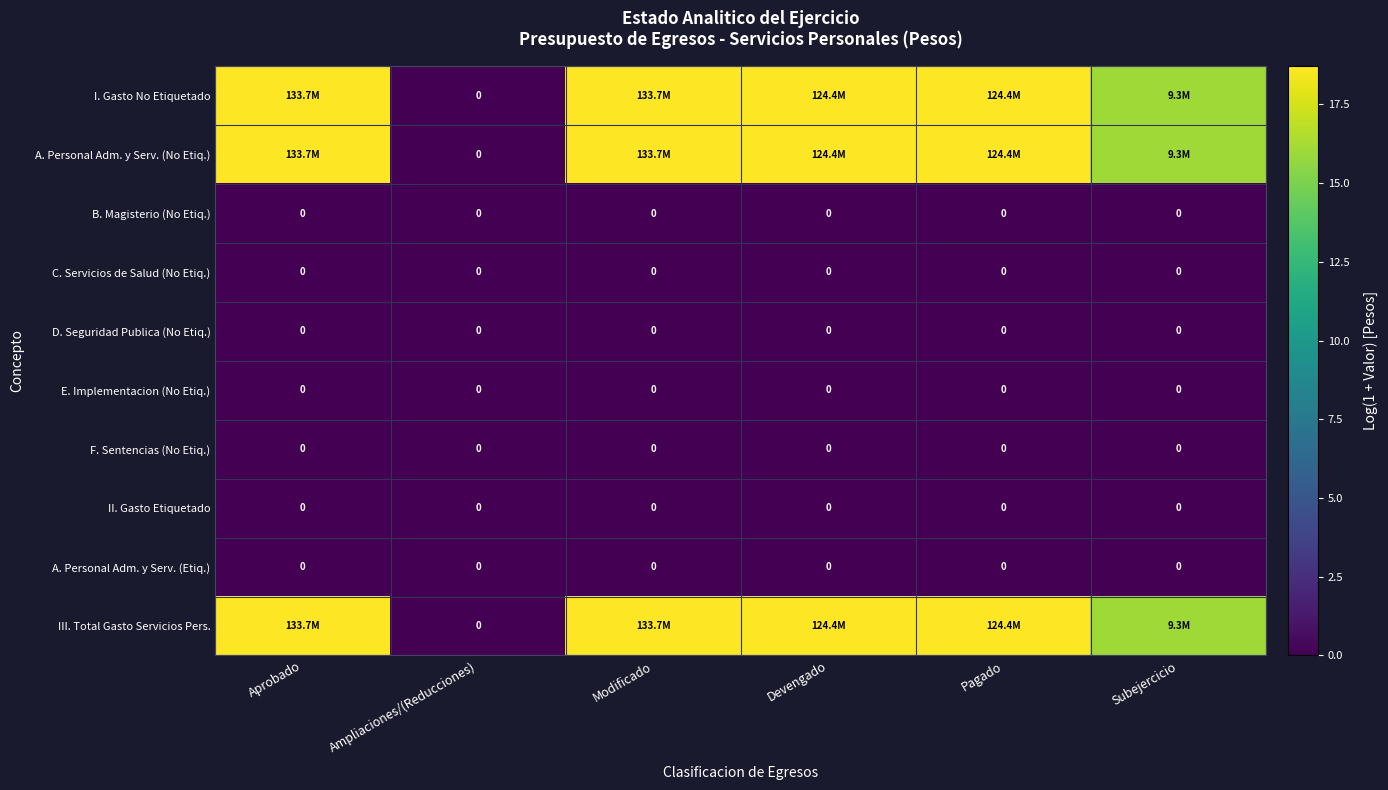

The A. Personal Adm. y Serv. (No Etiq.) series shows 6.0 at Pagado. True or false?

False